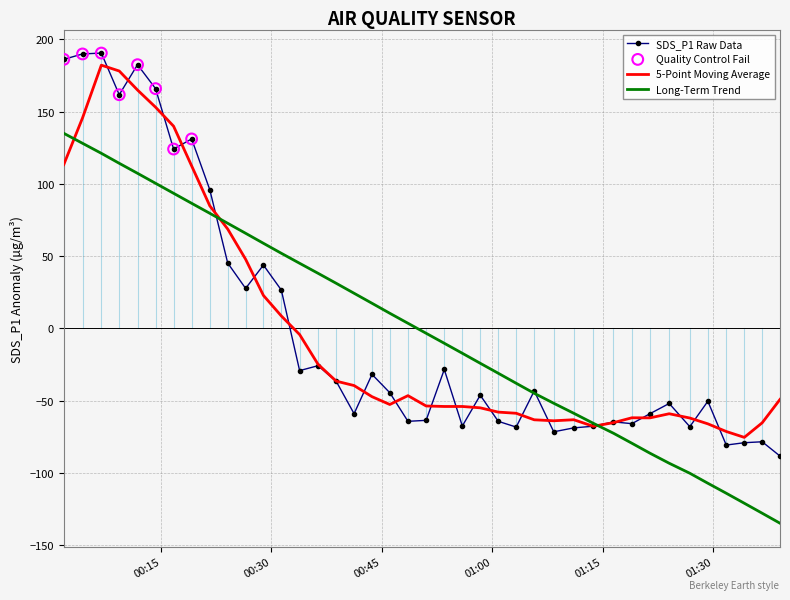

Which series has the largest range (max minus min)?

SDS_P1 Raw Data